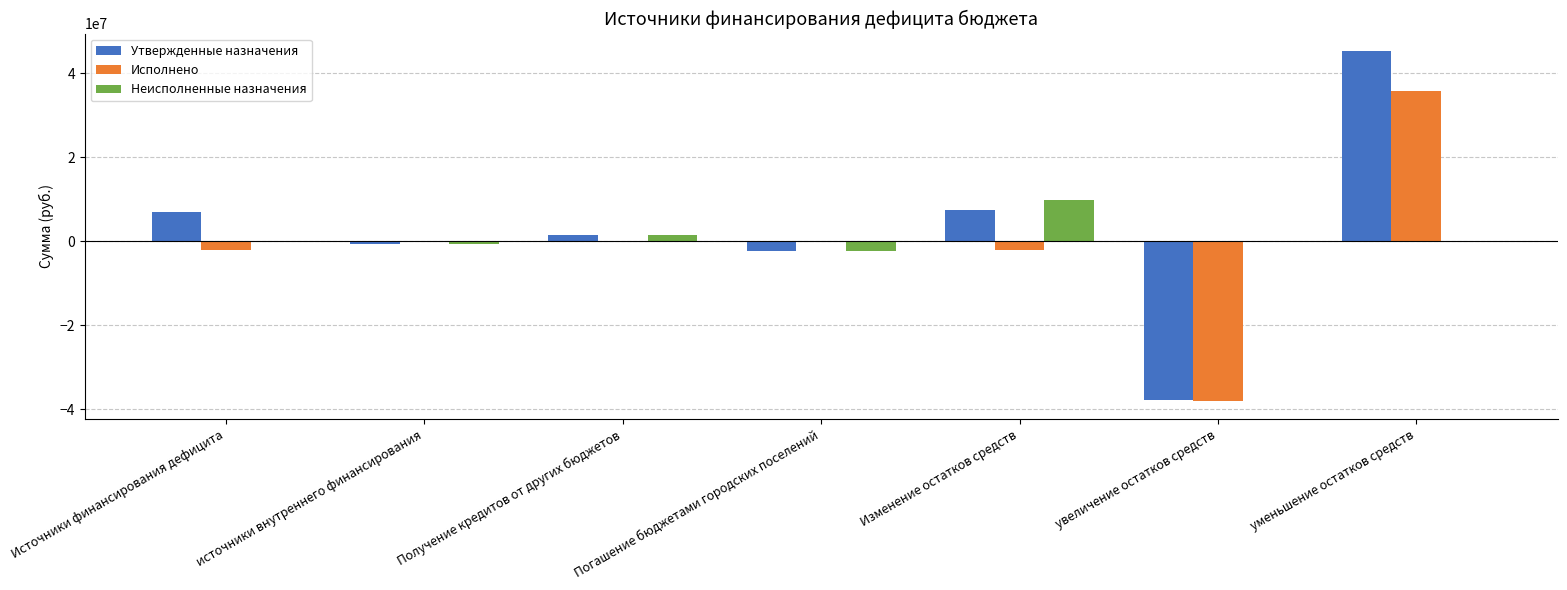

What is the sum of all Утвержденные назначения values?

20879269.0